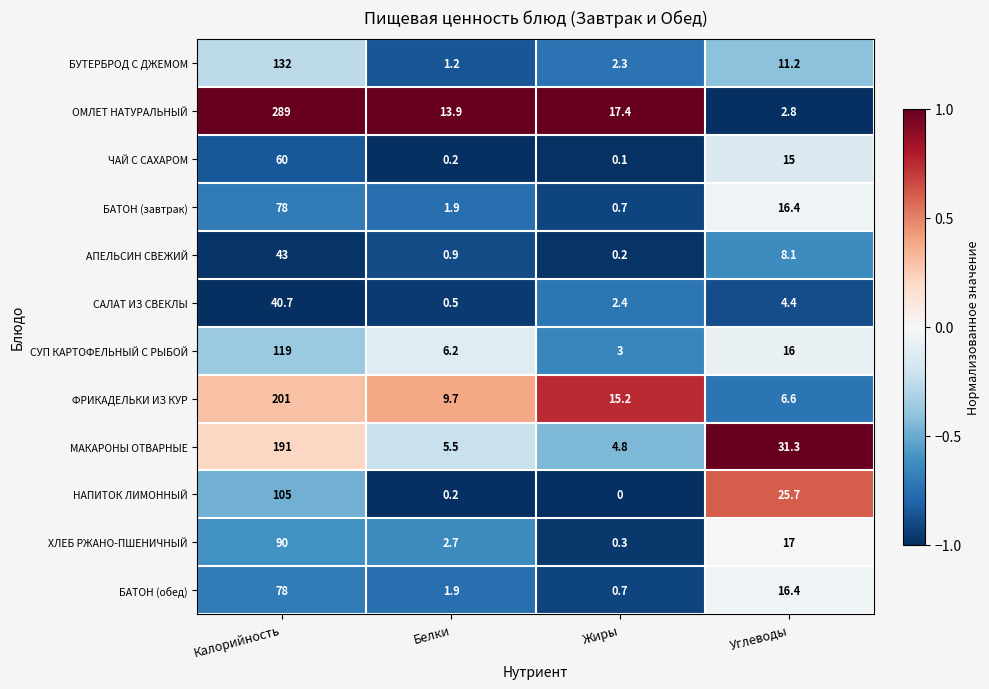

The БАТОН (завтрак) series shows 1.0 at Белки. True or false?

False